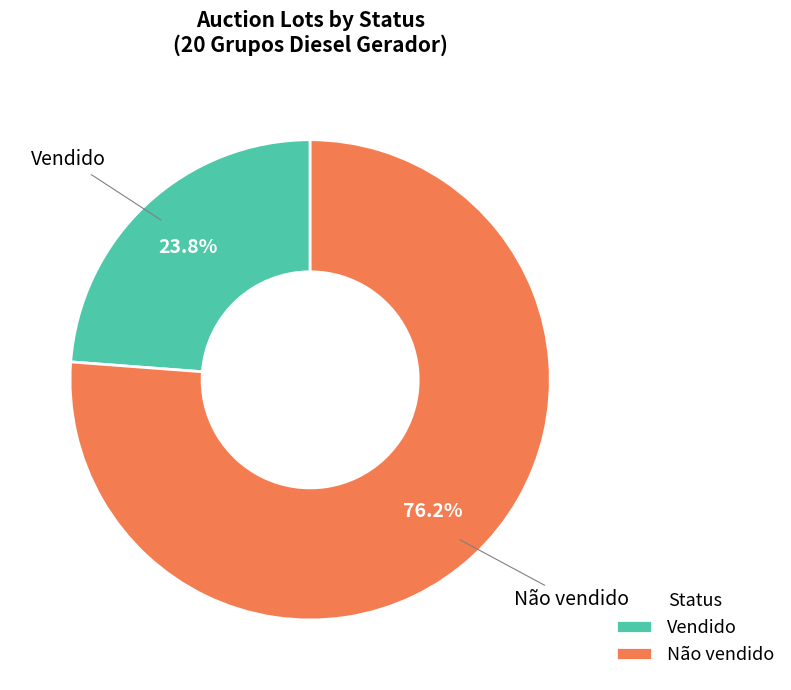

Is Vendido the majority of the pie?

No